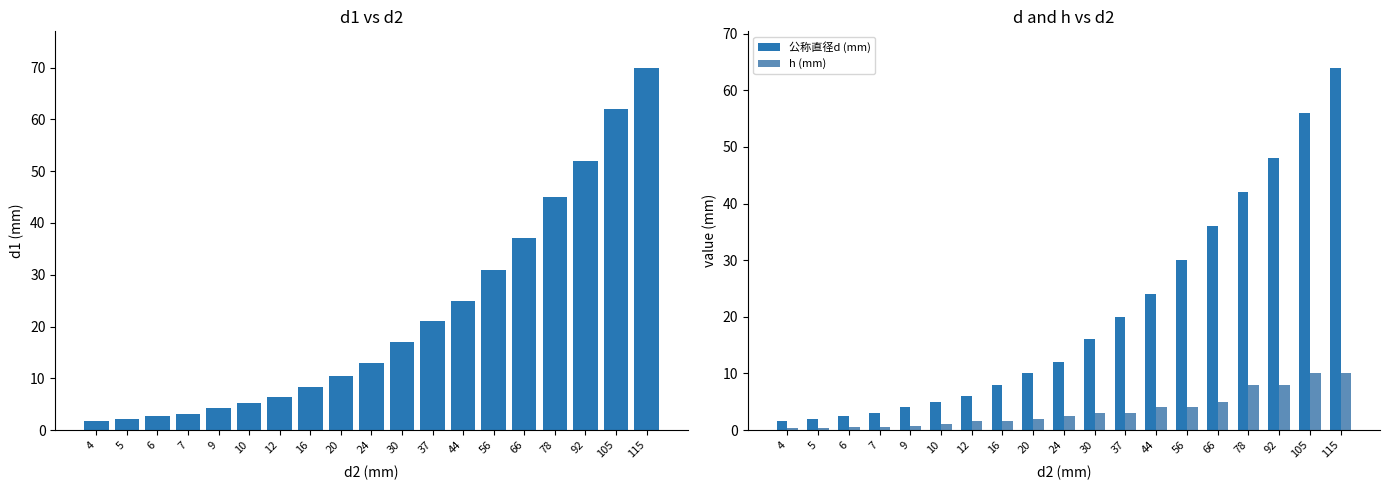

Reading right to left, transcribe all the data shown in this chart.

d1 (mm): 115=70.0	105=62.0	92=52.0	78=45.0	66=37.0	56=31.0	44=25.0	37=21.0	30=17.0	24=13.0	20=10.5	16=8.4	12=6.4	10=5.3	9=4.3	7=3.2	6=2.7	5=2.2	4=1.7
公称直径d (mm): 115=64.0	105=56.0	92=48.0	78=42.0	66=36.0	56=30.0	44=24.0	37=20.0	30=16.0	24=12.0	20=10.0	16=8.0	12=6.0	10=5.0	9=4.0	7=3.0	6=2.5	5=2.0	4=1.6
h (mm): 115=10.0	105=10.0	92=8.0	78=8.0	66=5.0	56=4.0	44=4.0	37=3.0	30=3.0	24=2.5	20=2.0	16=1.6	12=1.6	10=1.0	9=0.8	7=0.5	6=0.5	5=0.3	4=0.3